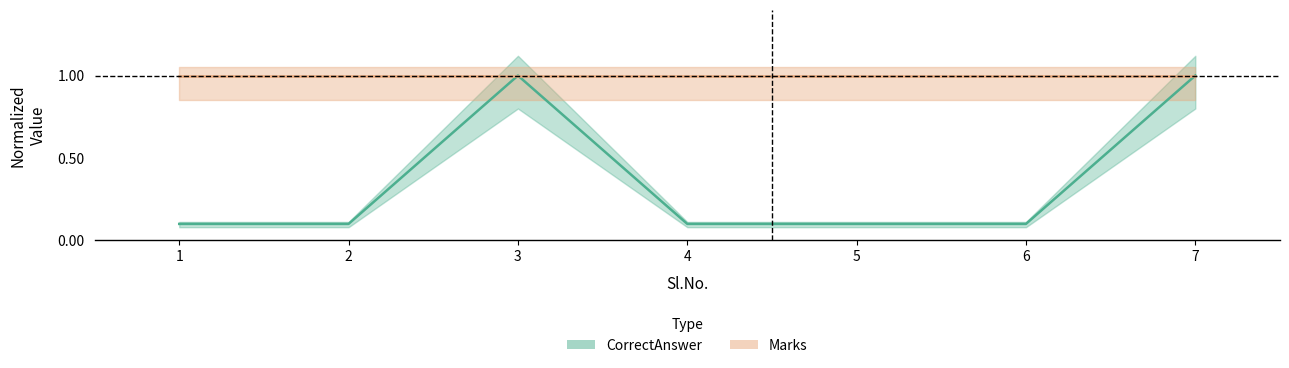

What is the change in value from 5 to 7?

+0.9